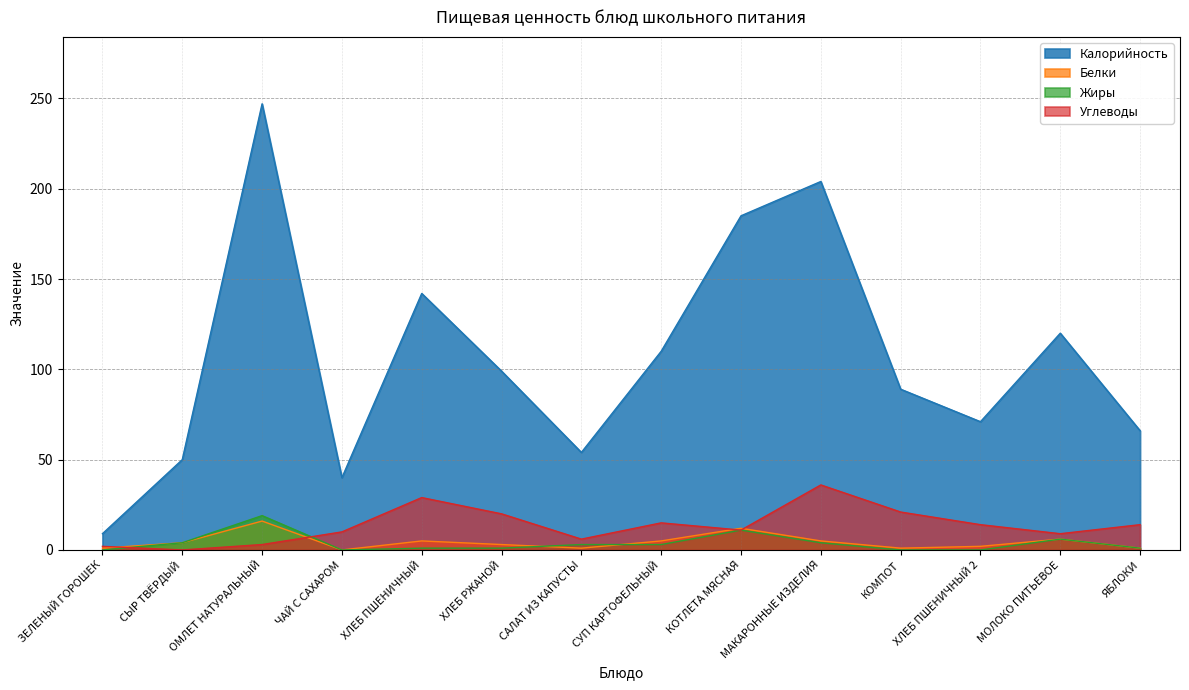

What is the difference between the highest and lowest values at ХЛЕБ ПШЕНИЧНЫЙ 2?

71